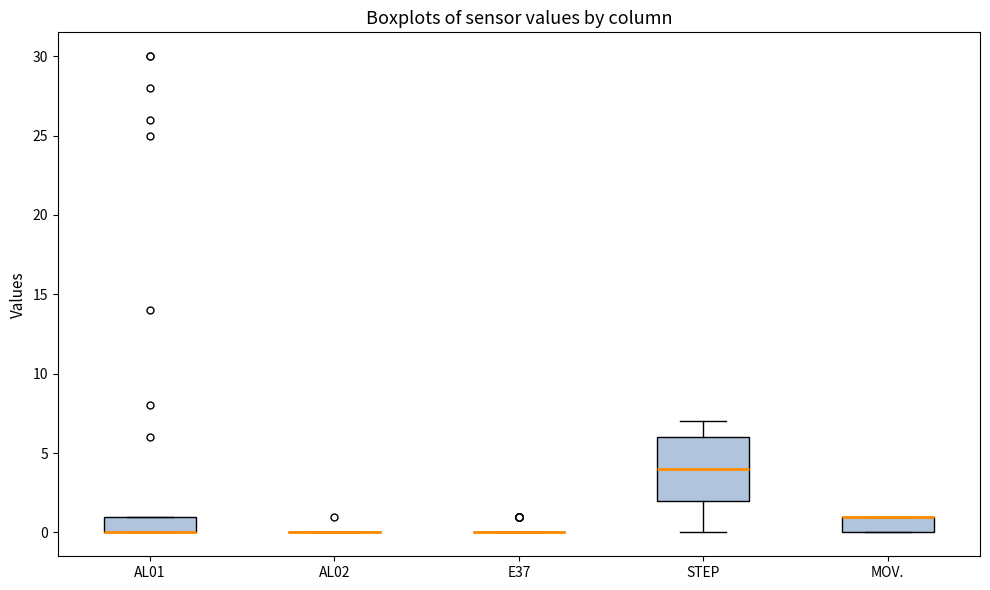

Where does the upper whisker of the box for STEP end on the y-axis? The values are not printed on the chart, so give them approximately, as read against the axis.

7